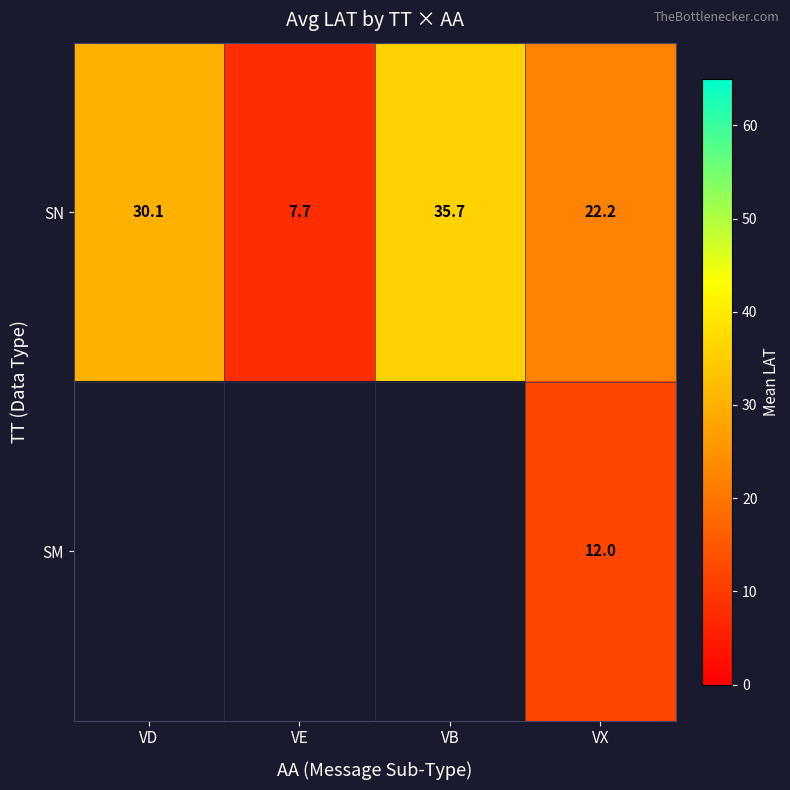

Which has a higher value, VD or VX?

VD